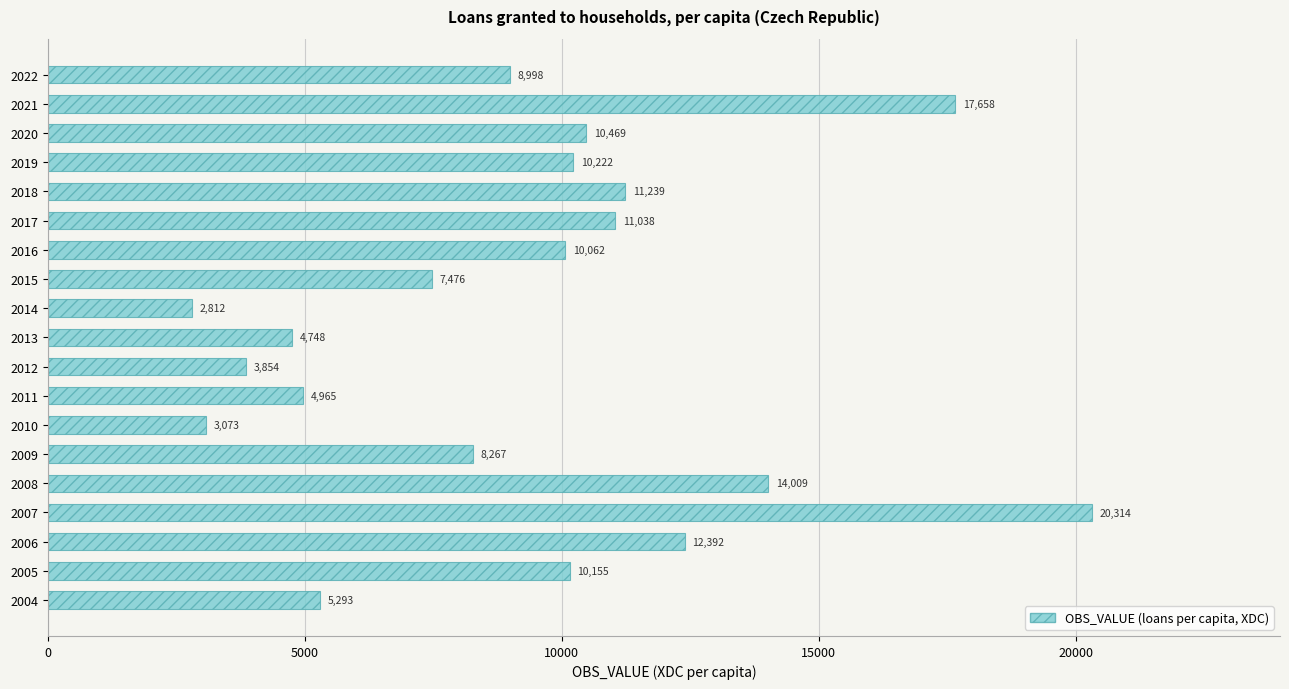

At which category does the chart reach its peak across all series?

2007